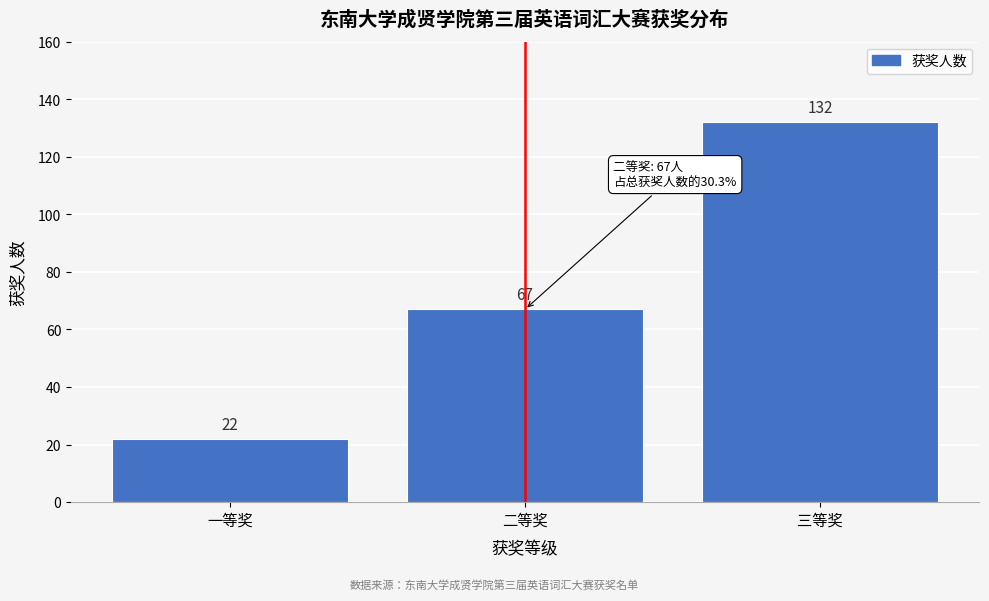

Reading right to left, extract all data points from this chart.

三等奖=132	二等奖=67	一等奖=22